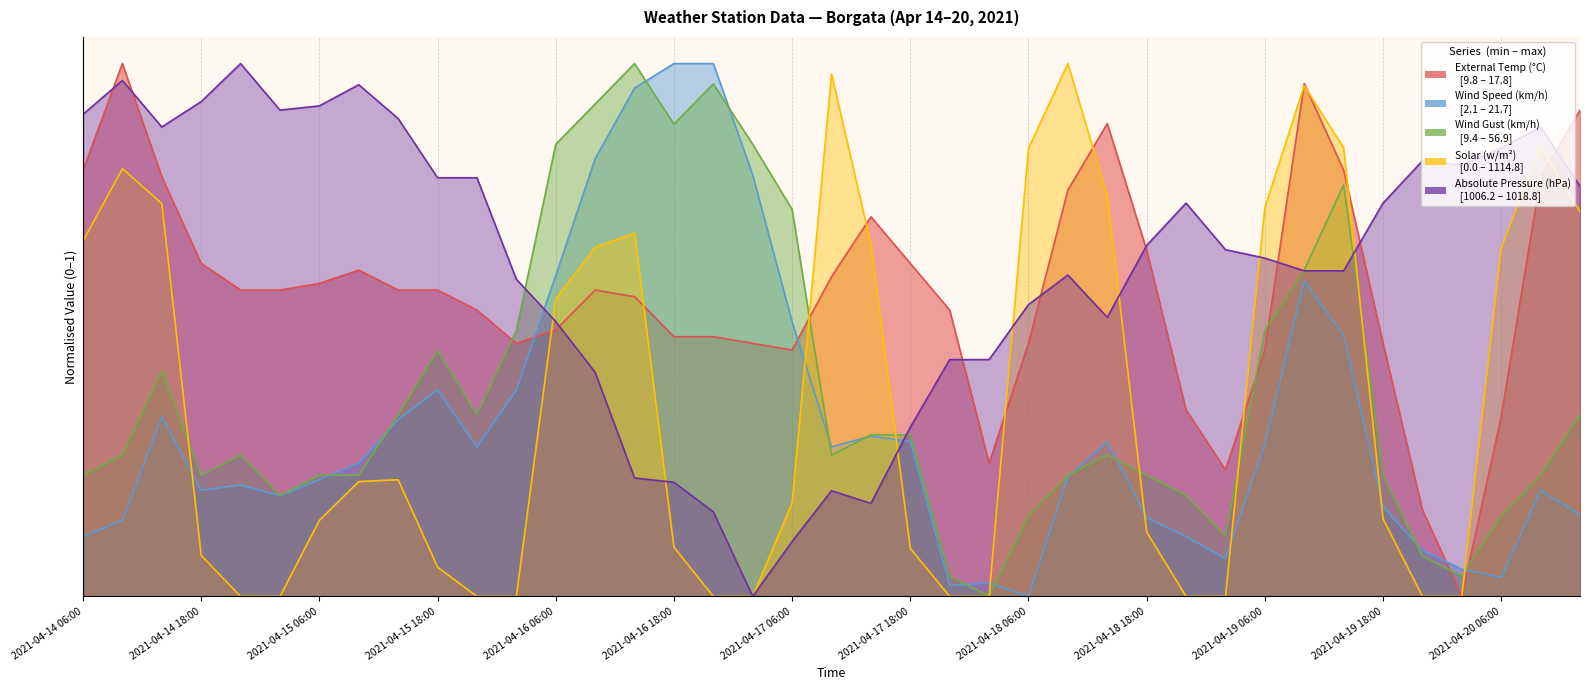

Where is the first local maximum for Solar (w/m²)?

2021-04-14 10:00